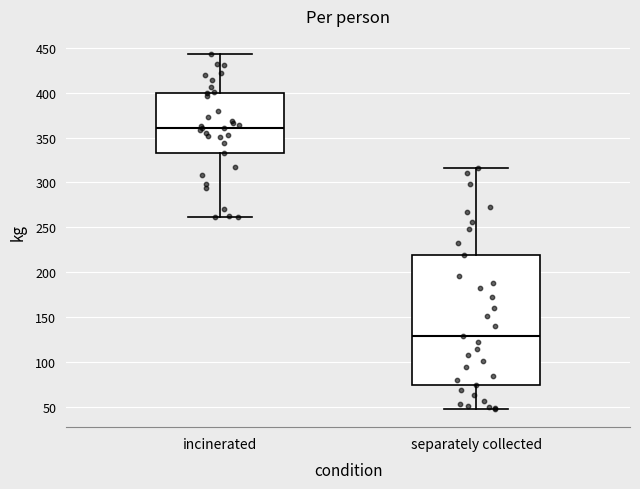

Which box's median line is the highest?

incinerated